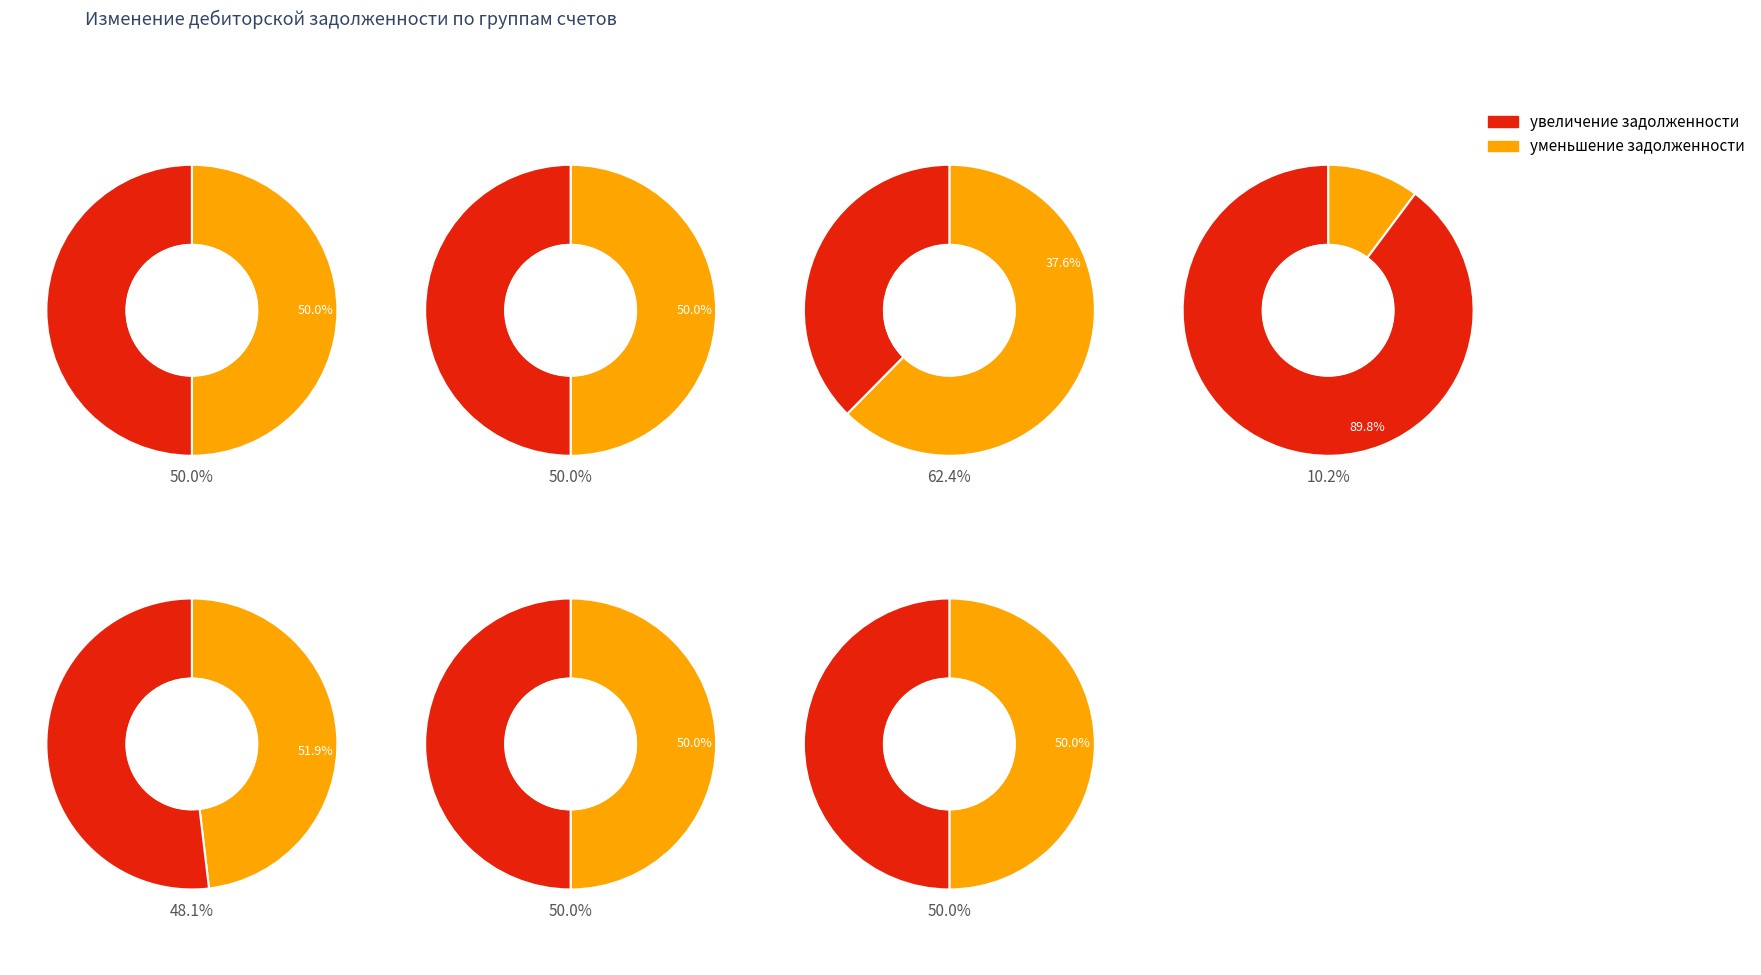

Is it true that 120529000 is 1% of the pie?

False